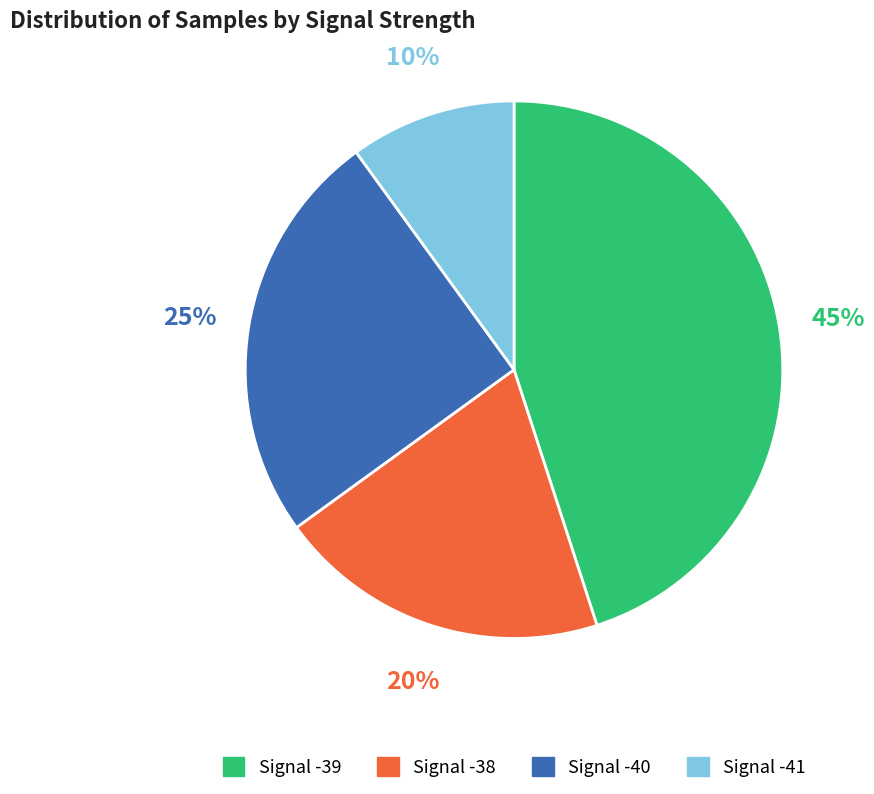

Is there any slice that represents more than half of the pie?

No